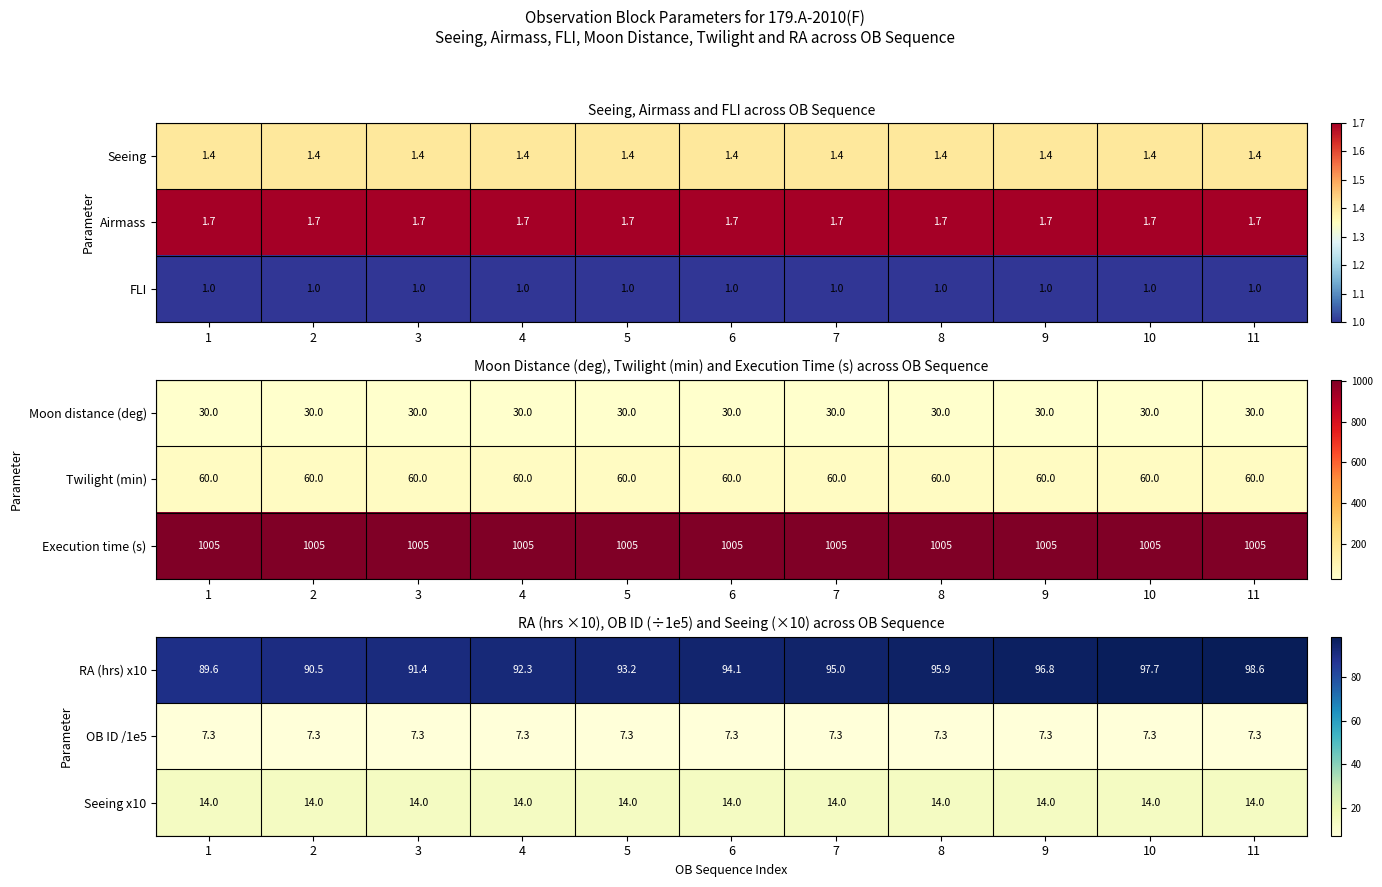

Rank the series at 7 from highest to lowest value.

row_0, row_2, row_1